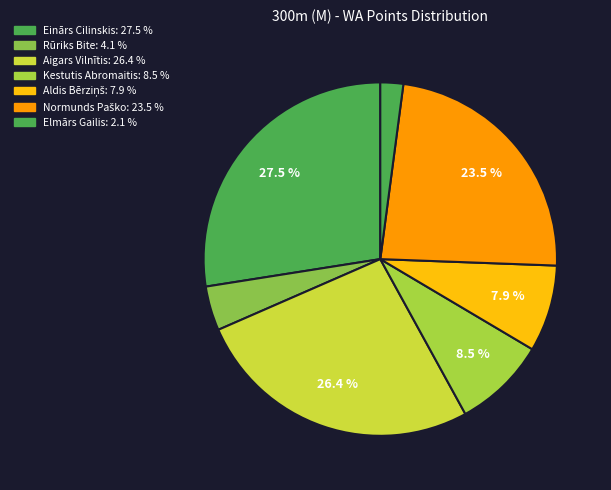

How many segments does this pie chart have?

7